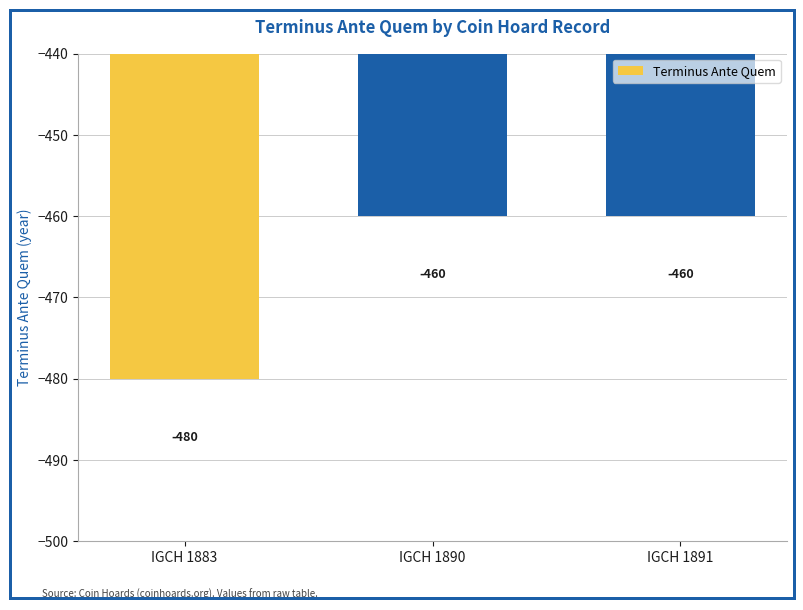

The chart shows a value of -460 at IGCH 1891. True or false?

True